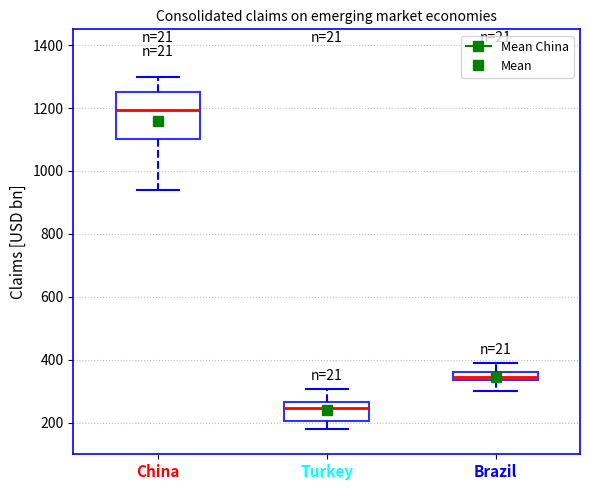

Which box's median line is the lowest?

Turkey